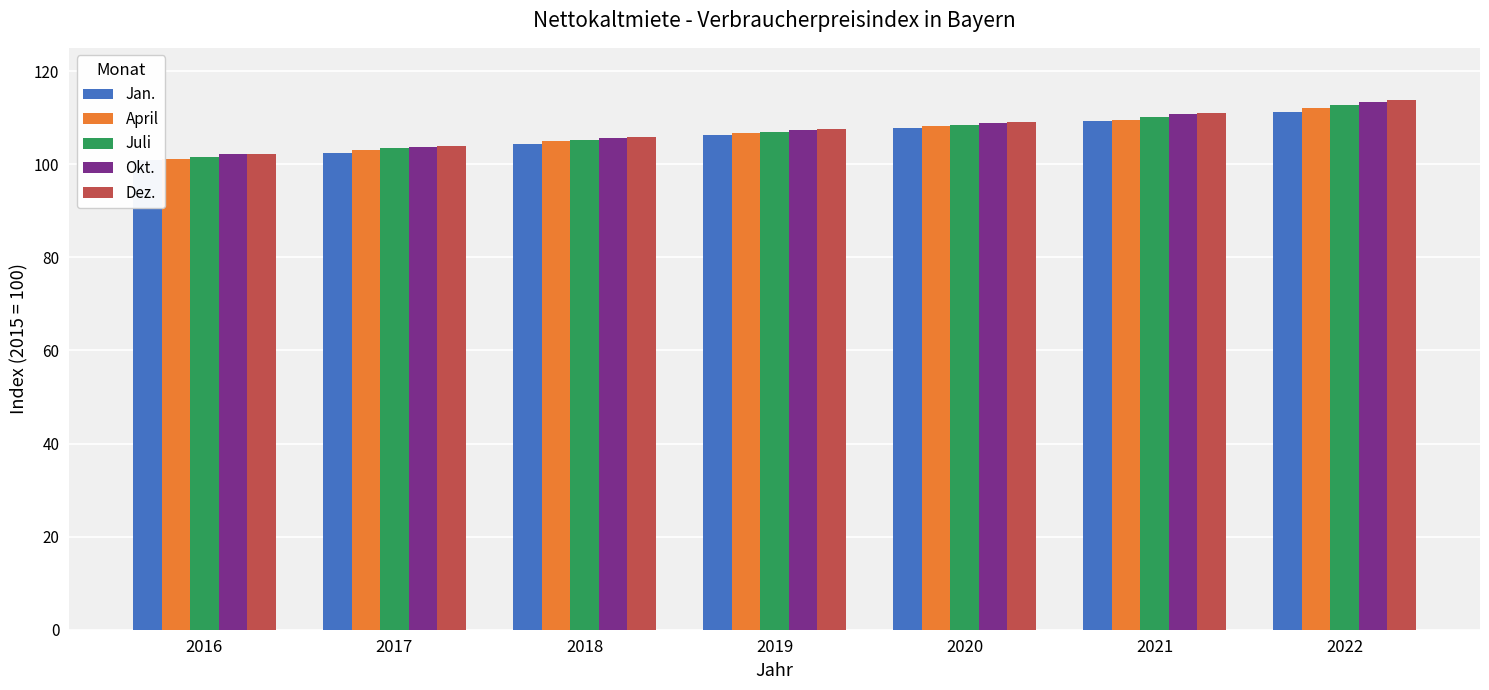

How many bars are there in total?

35